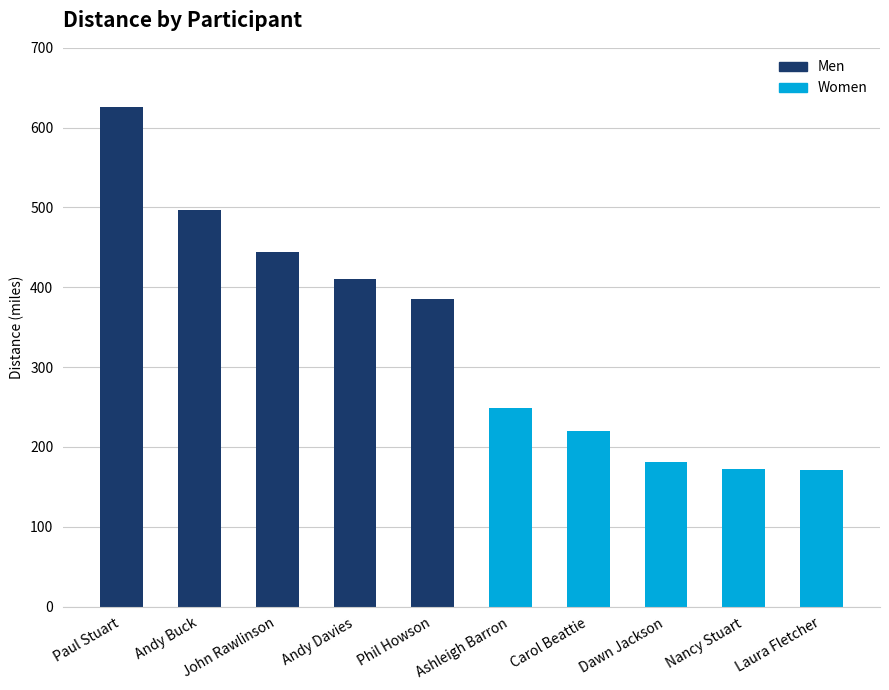

What is the difference between the maximum and minimum values in the Women series?

77.1